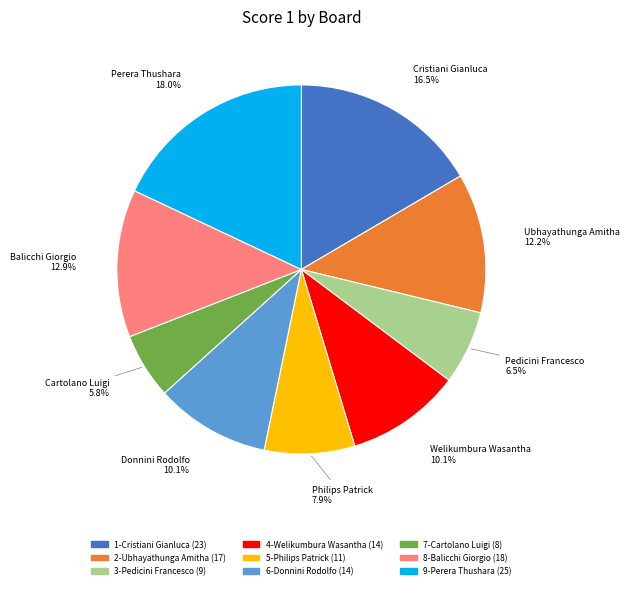

Combined, do 9-Perera Thushara and 6-Donnini Rodolfo account for over 50%?

No